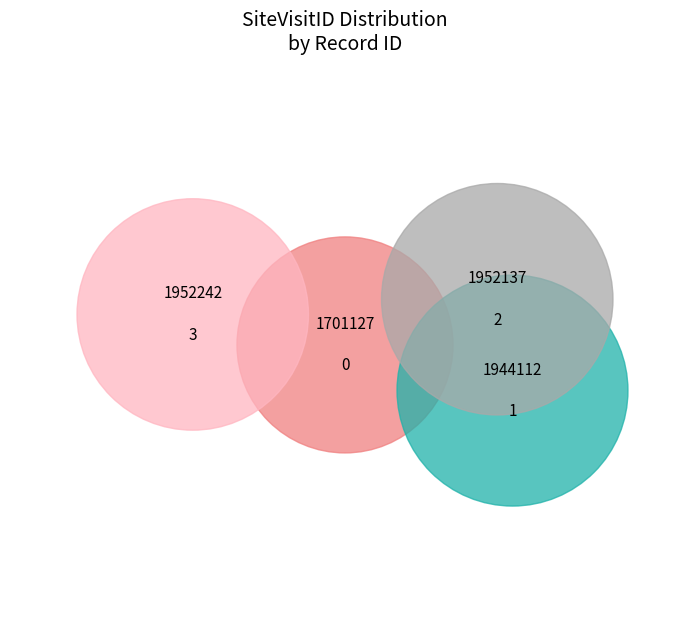

Is there a majority slice in this chart?

No